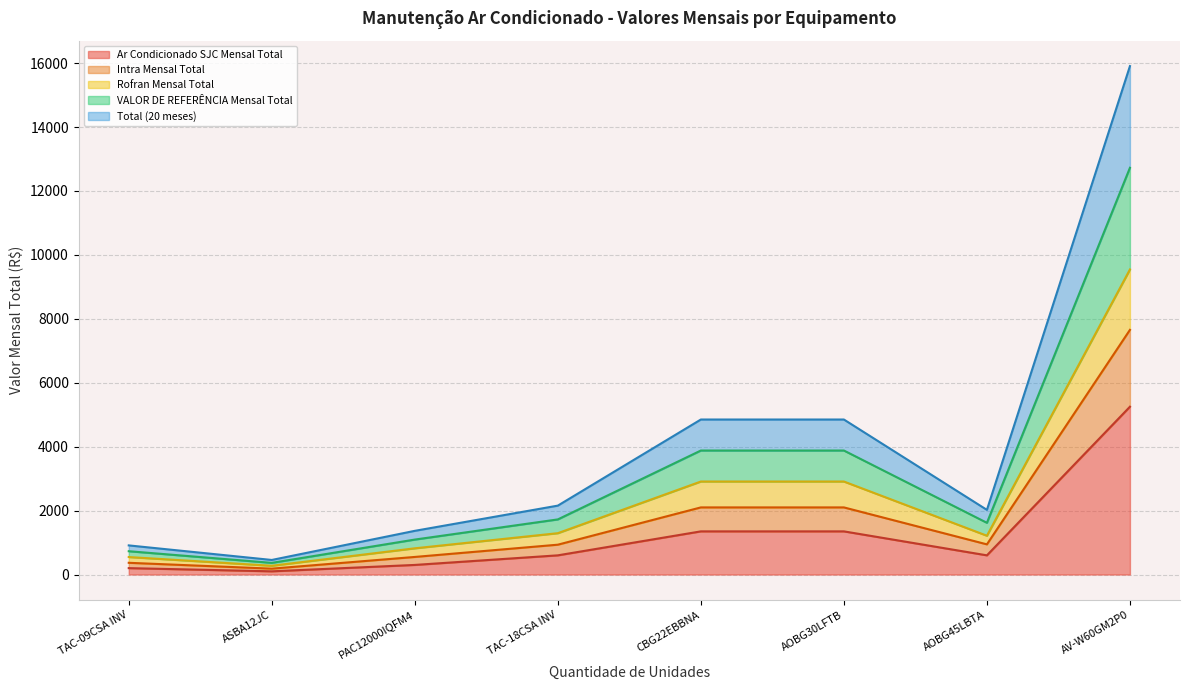

Does the chart display data point markers on the line(s)?

No